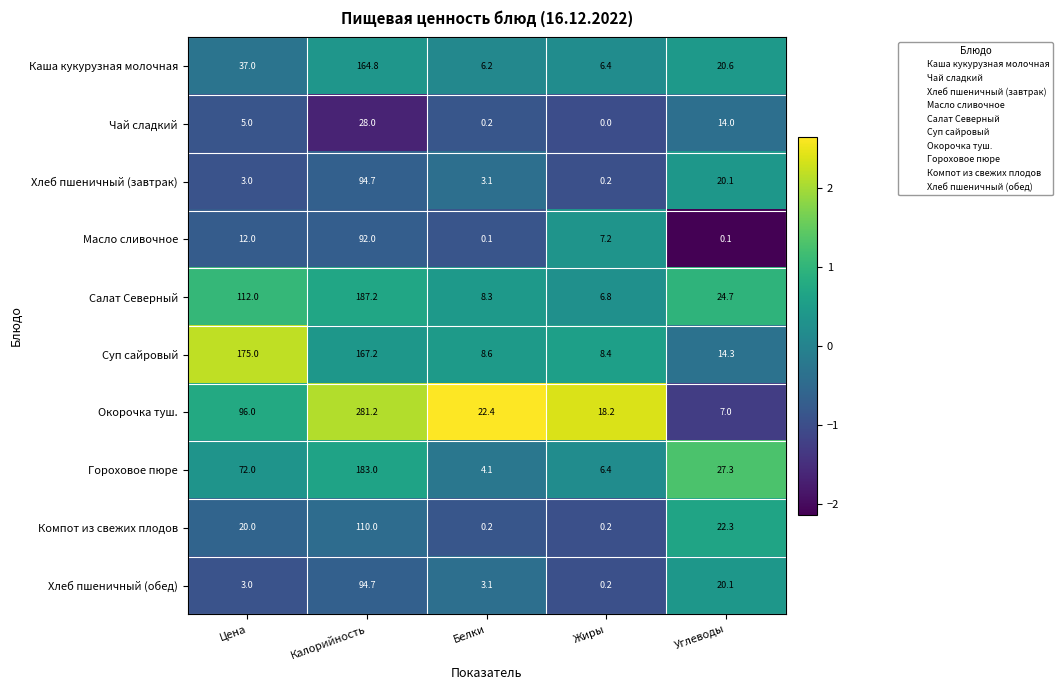

Which series has the largest range (max minus min)?

Окорочка туш.